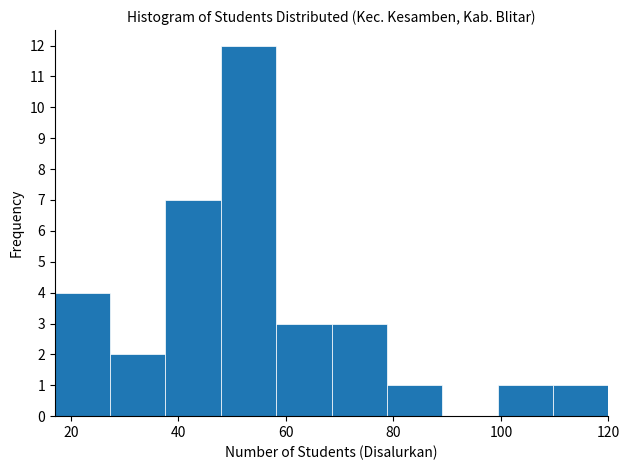

How tall is the bar that spans 100 to 110 on the x-axis? Neither the bar edges nor the heights are printed on the chart, so give them approximately, as read against the axes.

1